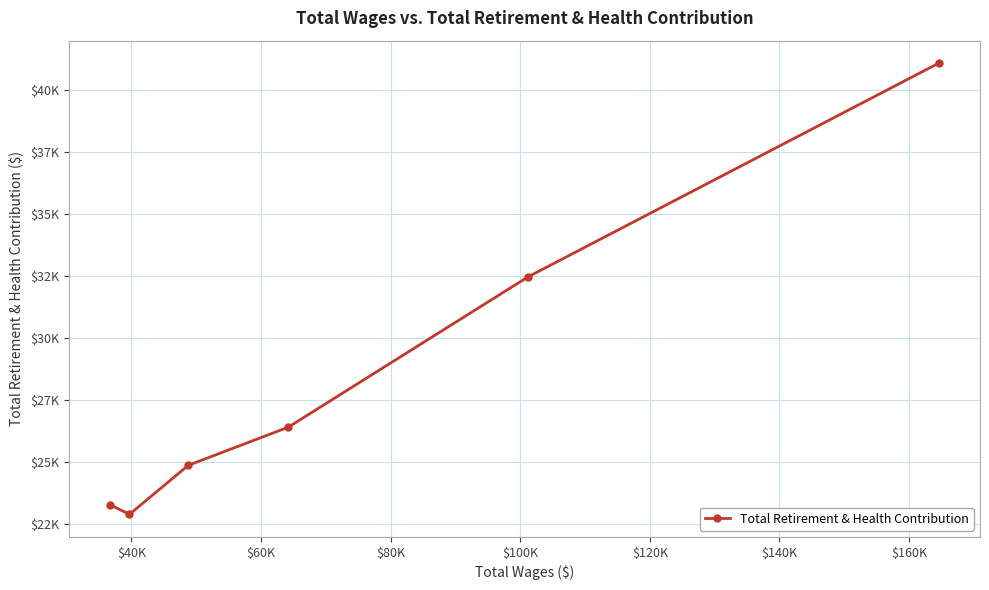

What is the maximum value shown in the chart?

41075